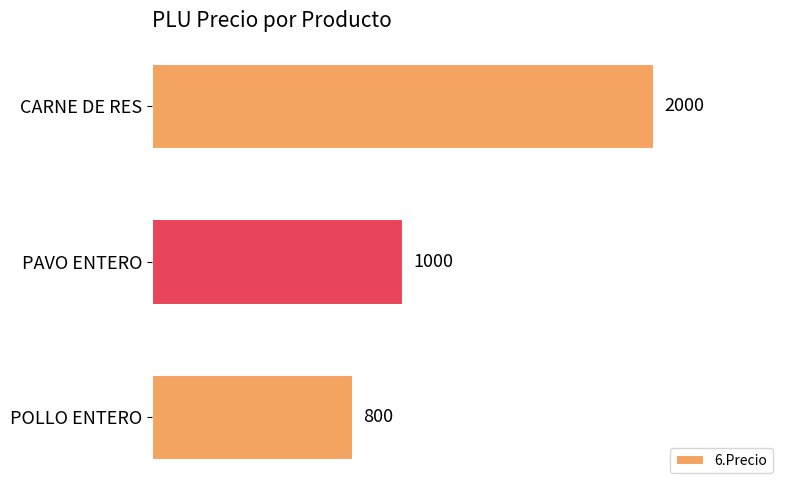

List the labels in order of value, largest first.

CARNE DE RES, PAVO ENTERO, POLLO ENTERO